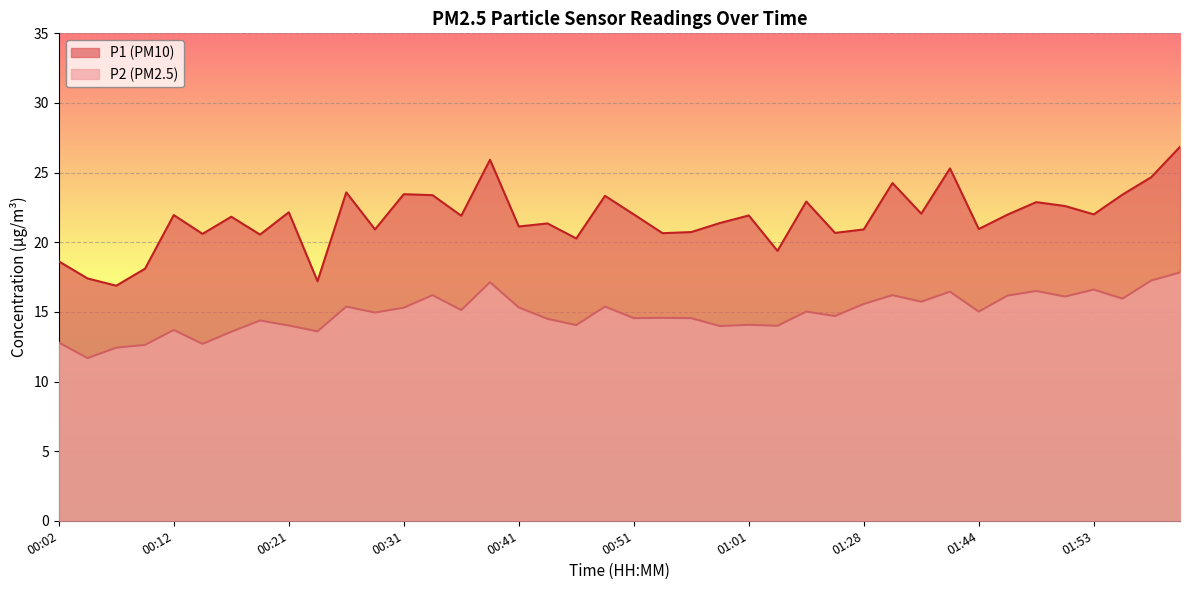

Does the chart display data point markers on the line(s)?

No